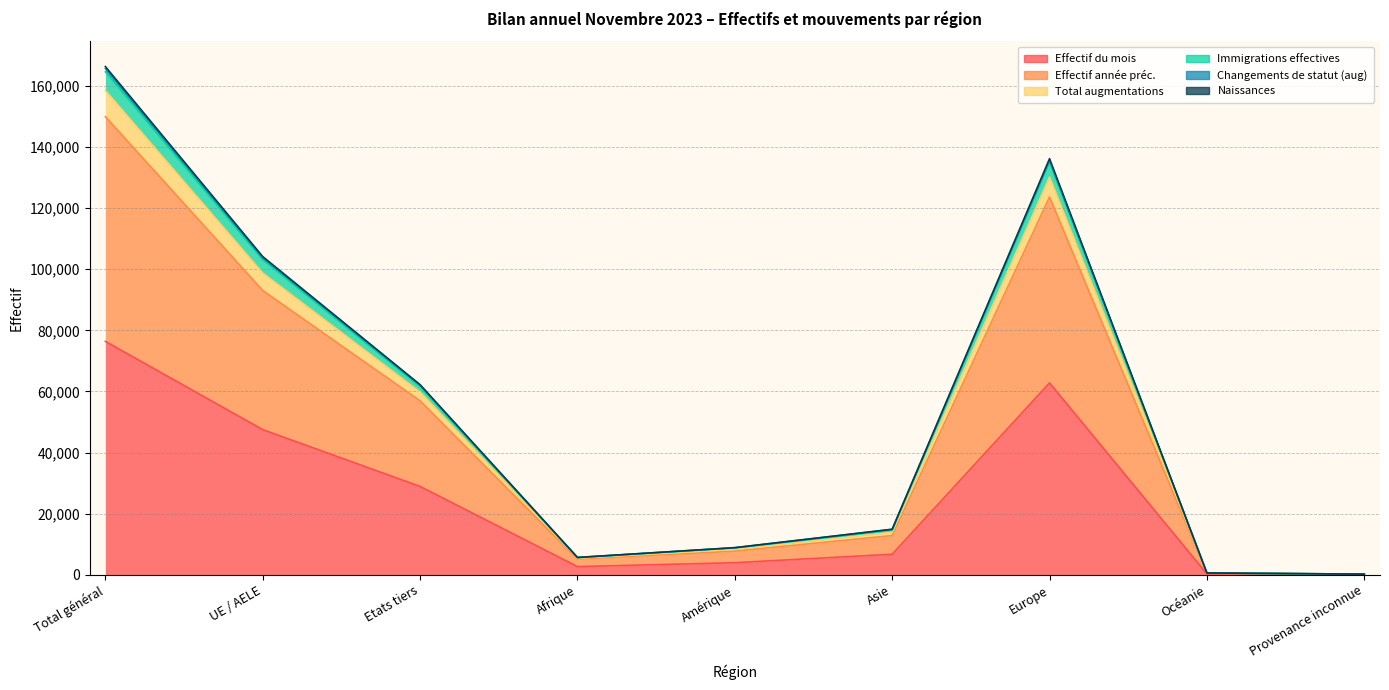

What position from the left is Provenance inconnue?

9